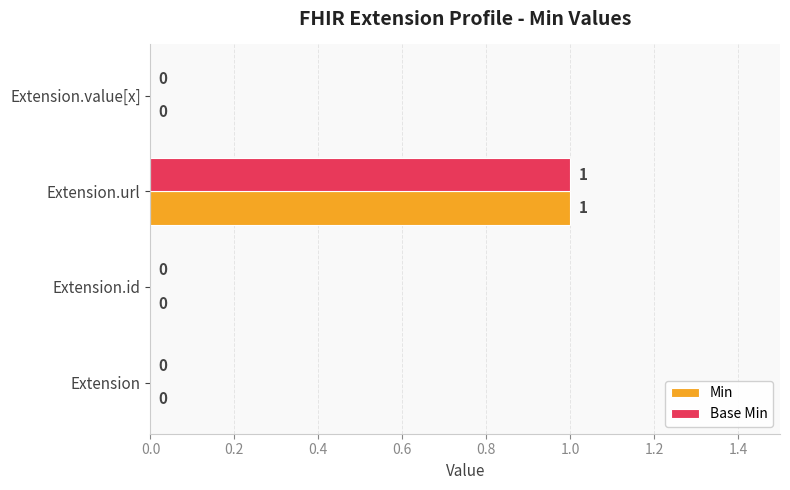

At which category is the sum across all series the highest?

Extension.url